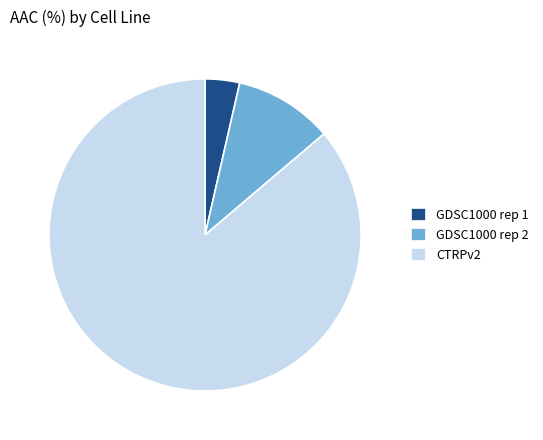

Do CTRPv2 and GDSC1000 rep 1 together represent more than half of the pie?

Yes